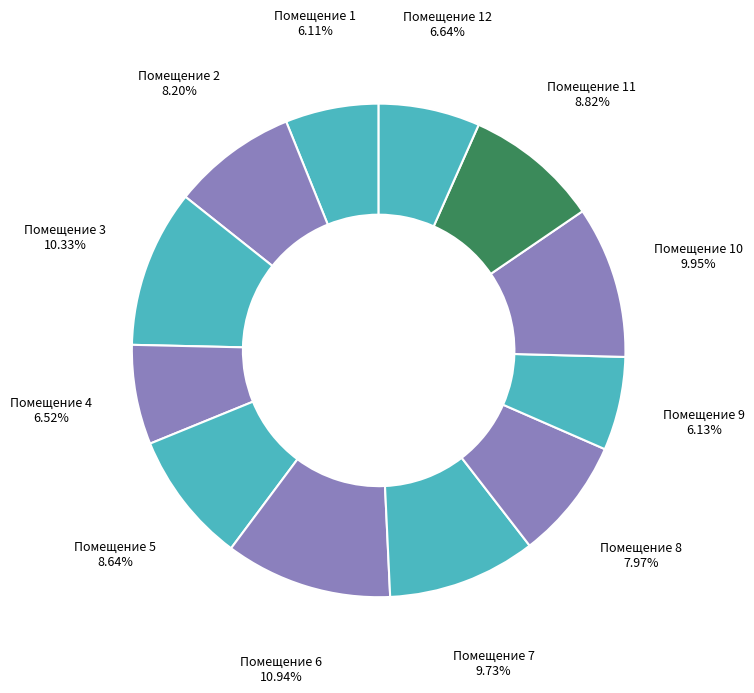

How many slices are in this pie chart?

12